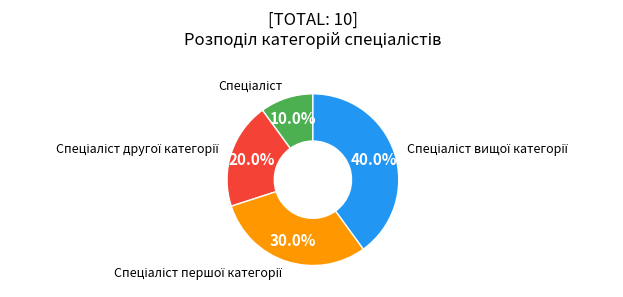

Does any single category account for the majority?

No